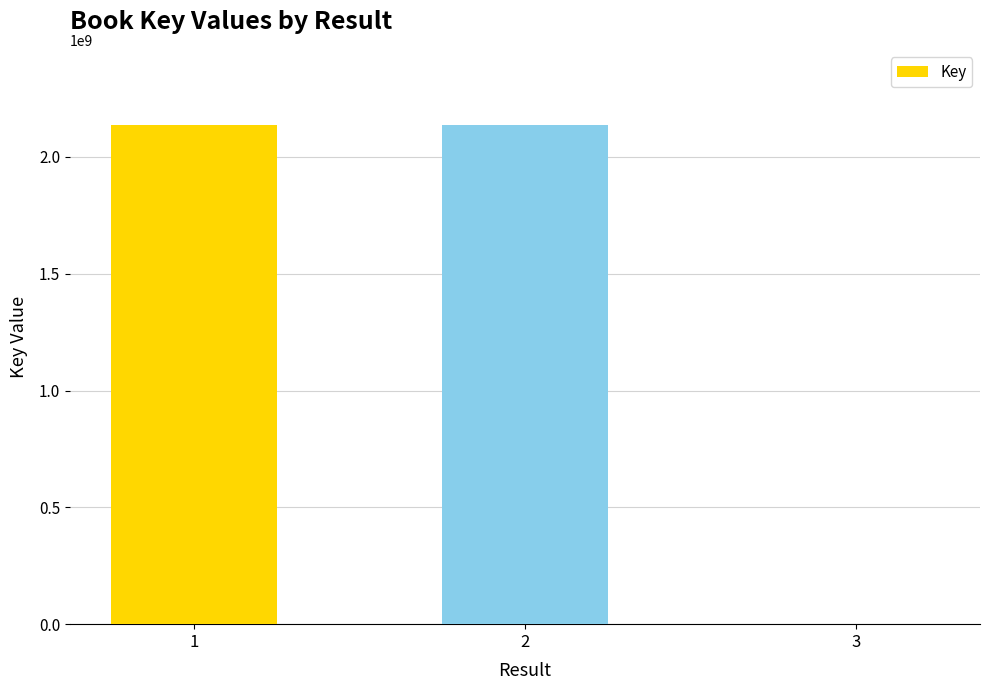

What is the sum of all values?

4276048046